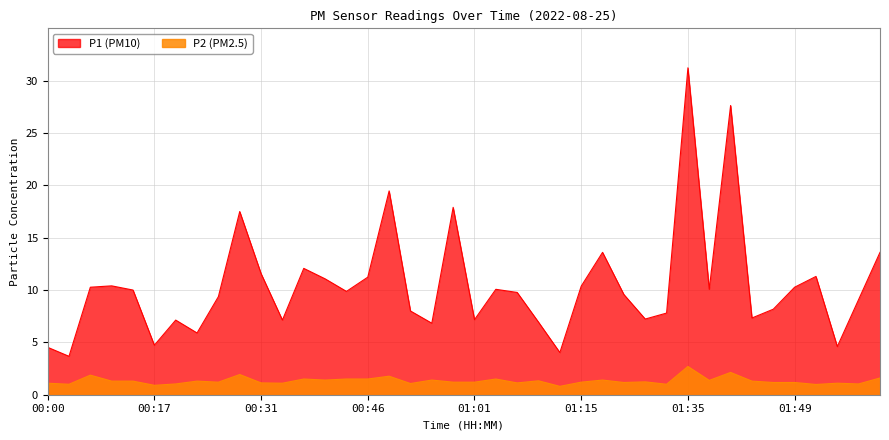

Is it true that P2 equals 1.0 at 01:57?

True